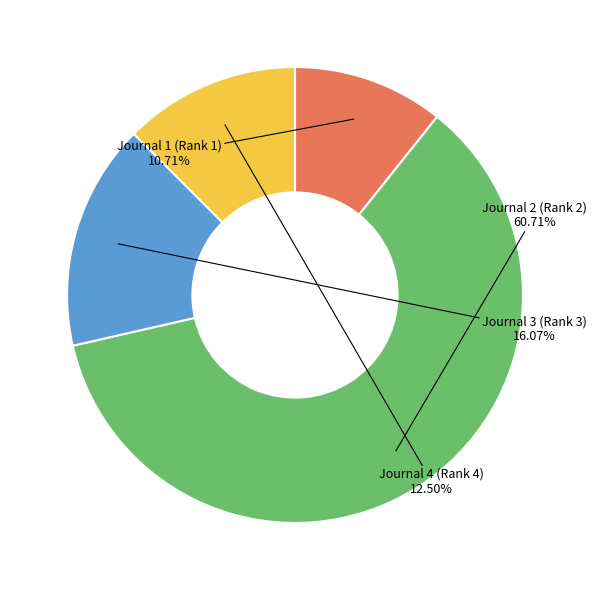

To the nearest percent, what is the combined percentage of Journal 1 (Rank 1) and Journal 4 (Rank 4)?

23%